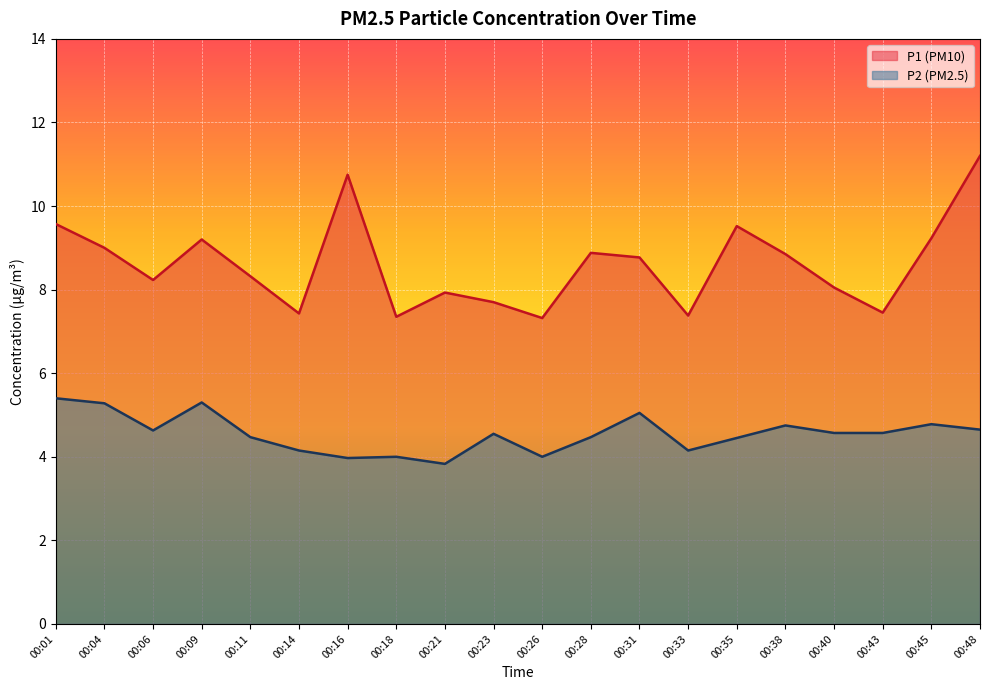

Reading right to left, transcribe all the data shown in this chart.

P1: 11.2	9.2	7.5	8.1	8.8	9.5	7.4	8.8	8.9	7.3	7.7	7.9	7.3	10.8	7.4	8.3	9.2	8.2	9.0	9.6
P2: 4.7	4.8	4.6	4.6	4.8	4.5	4.2	5.0	4.5	4.0	4.5	3.8	4.0	4.0	4.2	4.5	5.3	4.6	5.3	5.4